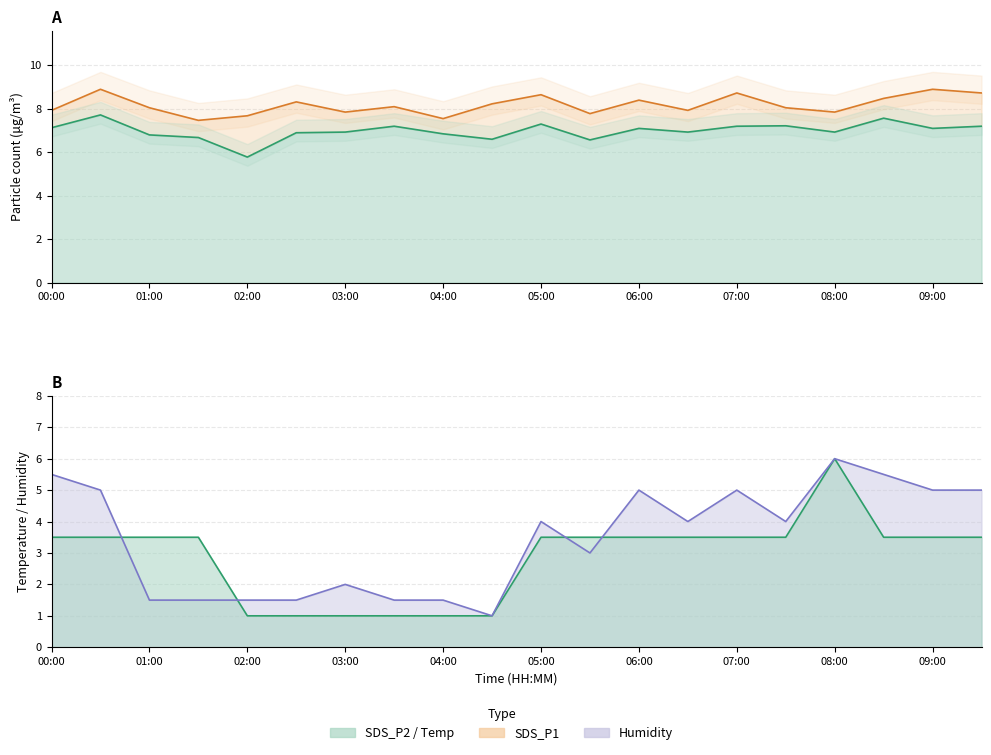

True or false: Temp and SDS_P2 cross at least once.

False